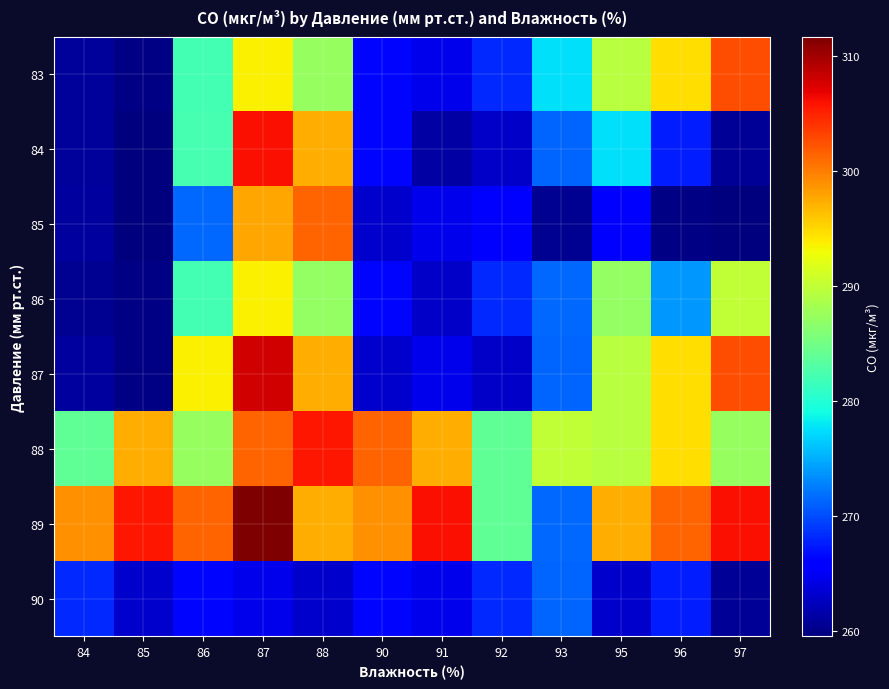

List the series in order of their peak value, highest first.

89, 87, 84, 88, 83, 85, 86, 90